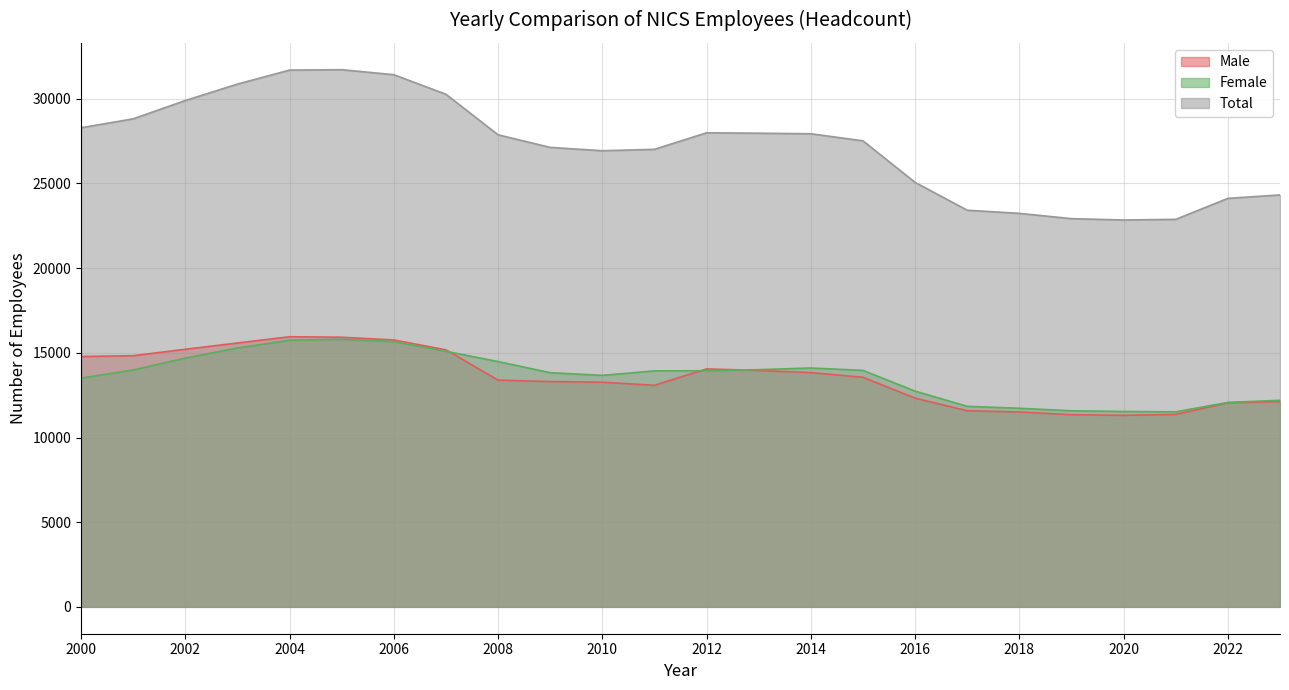

What is the difference between the highest and lowest values at 2020?

11537